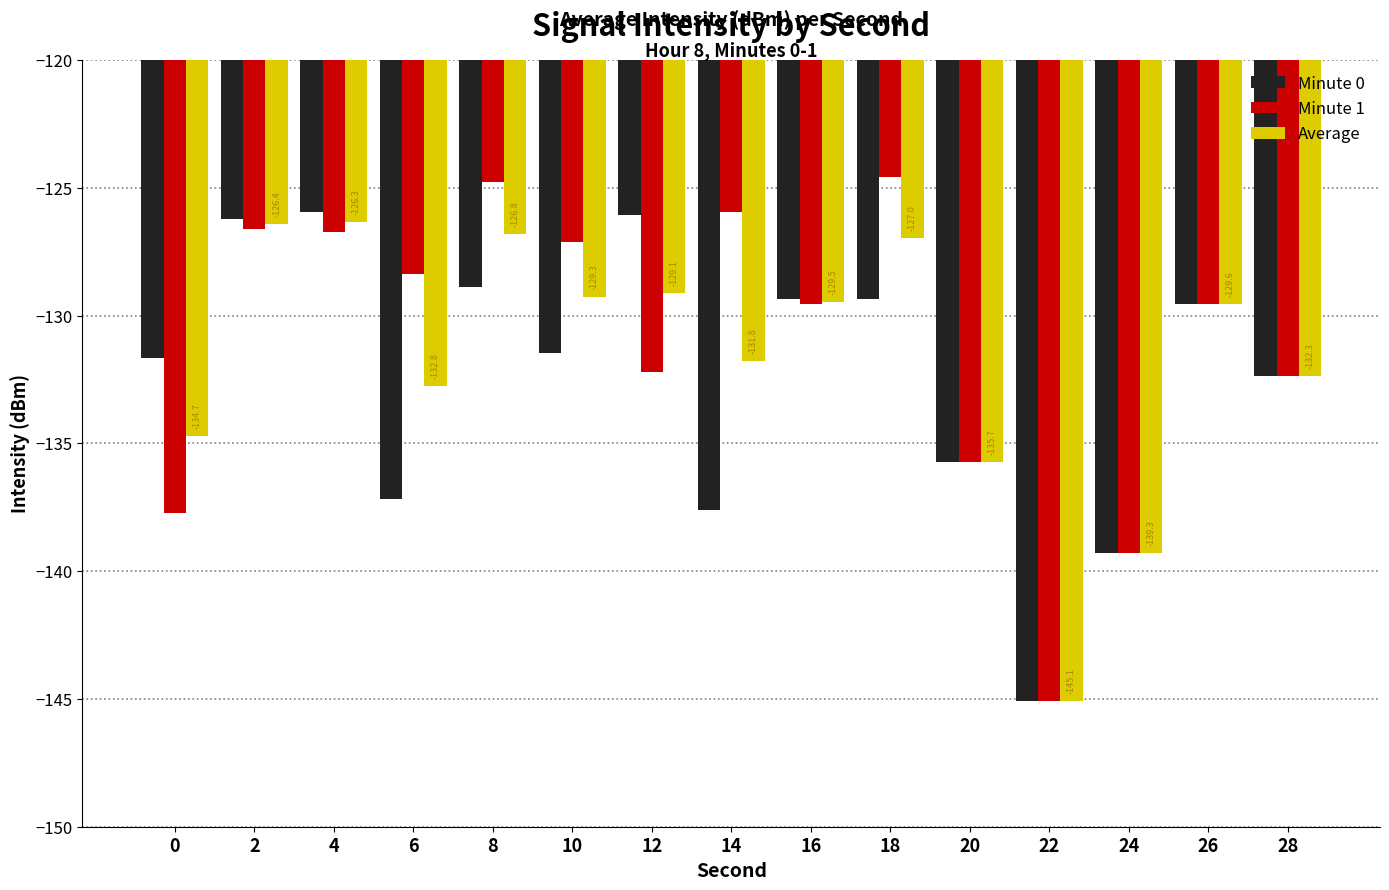

List the labels in order of Minute 1 value, largest first.

18, 8, 14, 2, 4, 10, 6, 16, 26, 12, 28, 20, 0, 24, 22